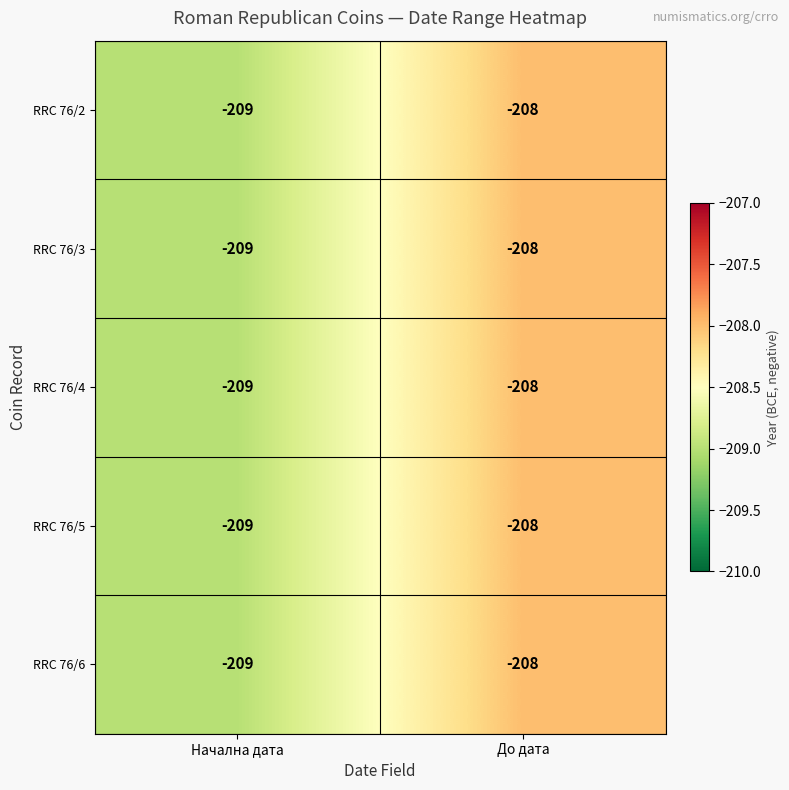

How many distinct data groups are displayed?

5